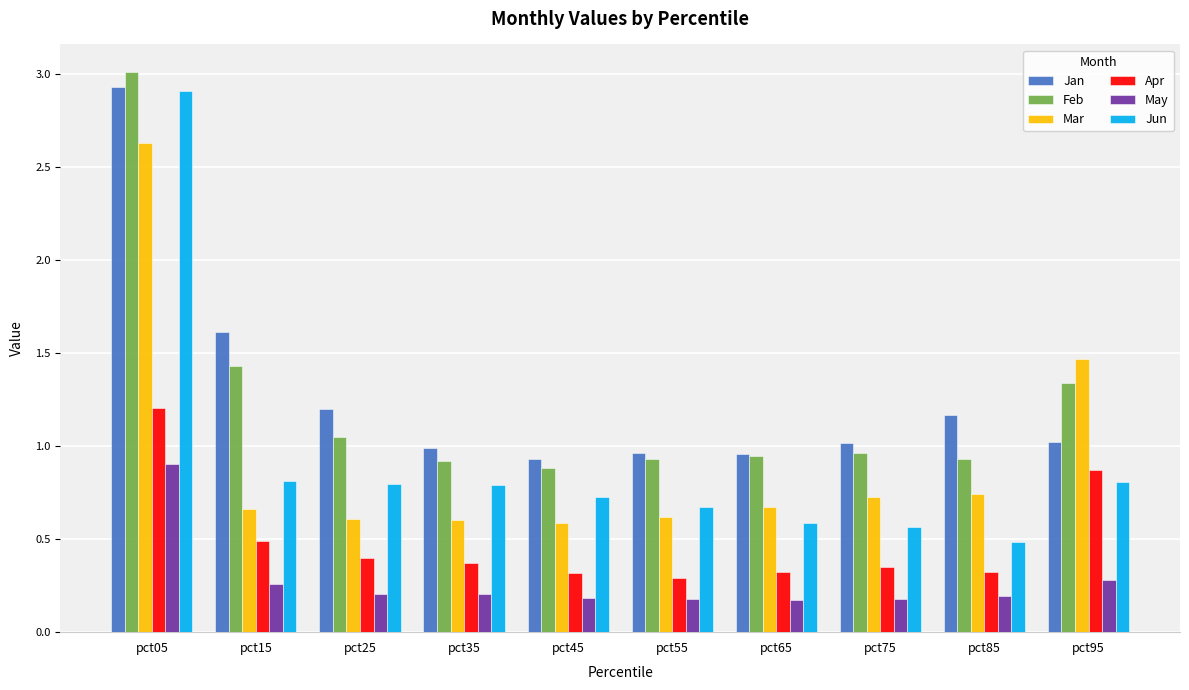

What is the difference between the second highest and second lowest values in the May series?

0.1